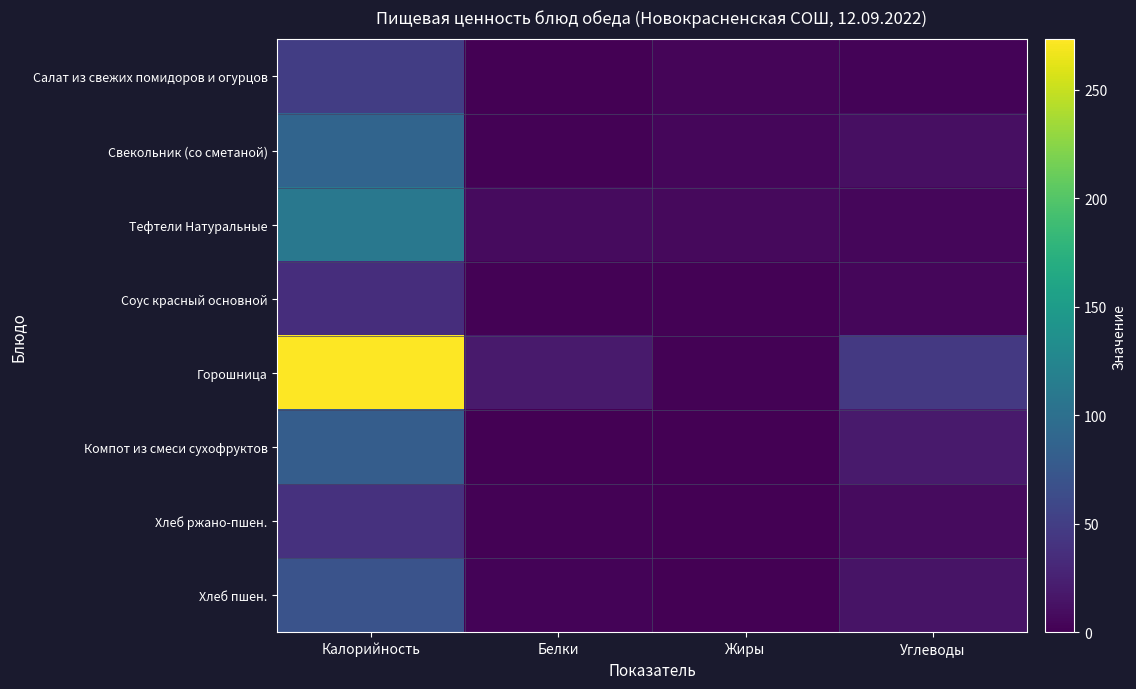

What is the greatest value displayed?

273.1